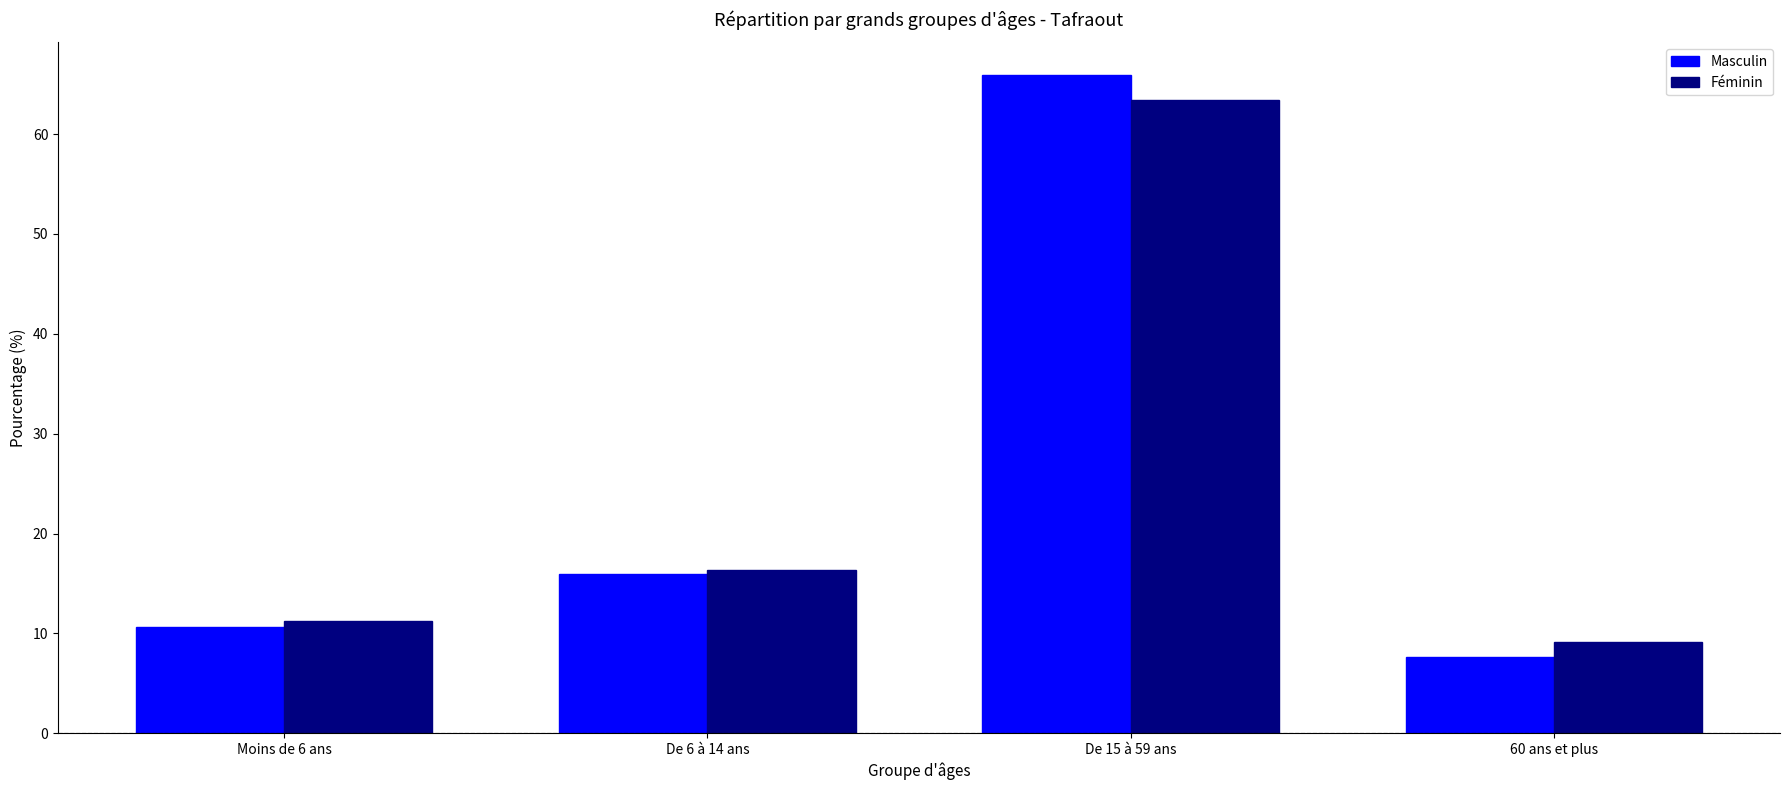

Where does the Féminin series first go above 16?

De 6 à 14 ans